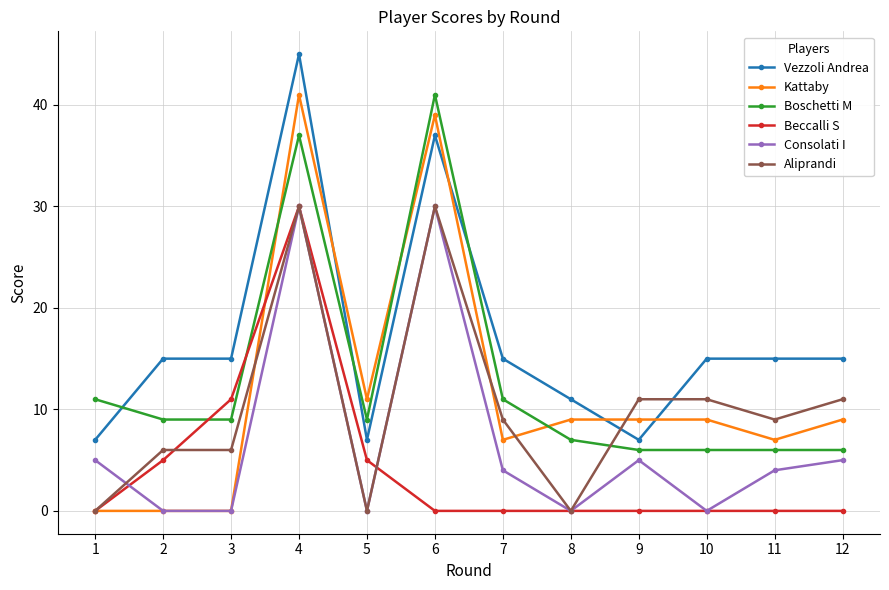

Between 9 and 10, which series saw the biggest shift?

Vezzoli Andrea